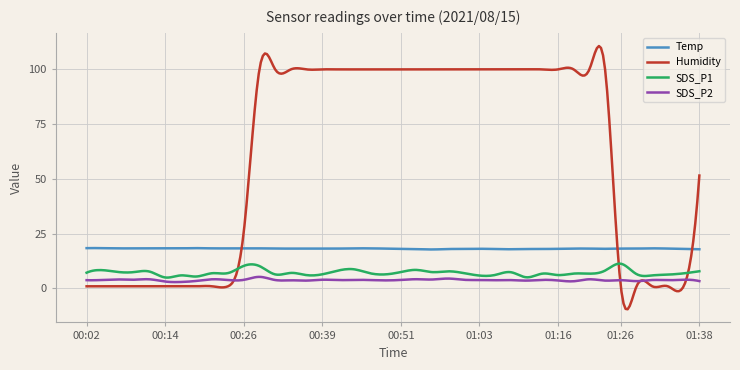

What is the maximum value for SDS_P1?

11.3